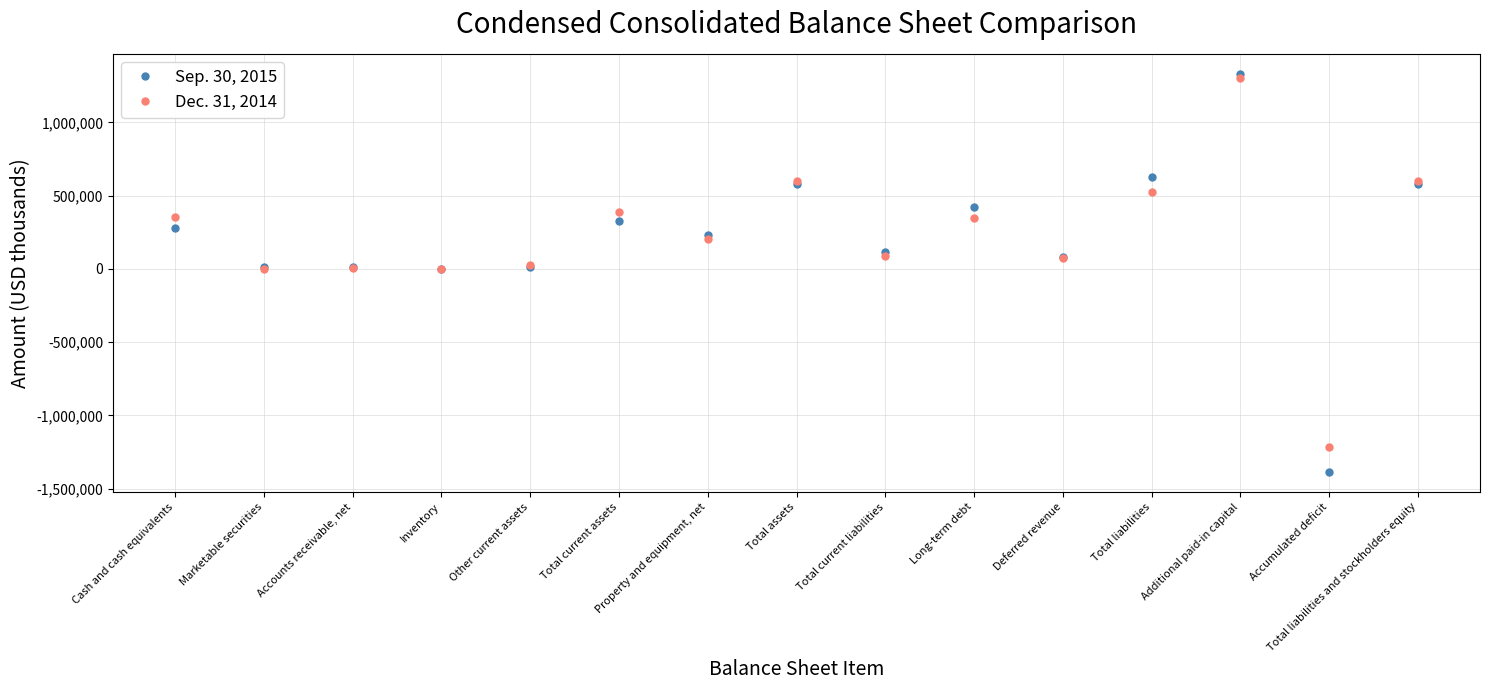

What is the difference between the maximum and second lowest values in the Dec. 31, 2014 series?

1299394